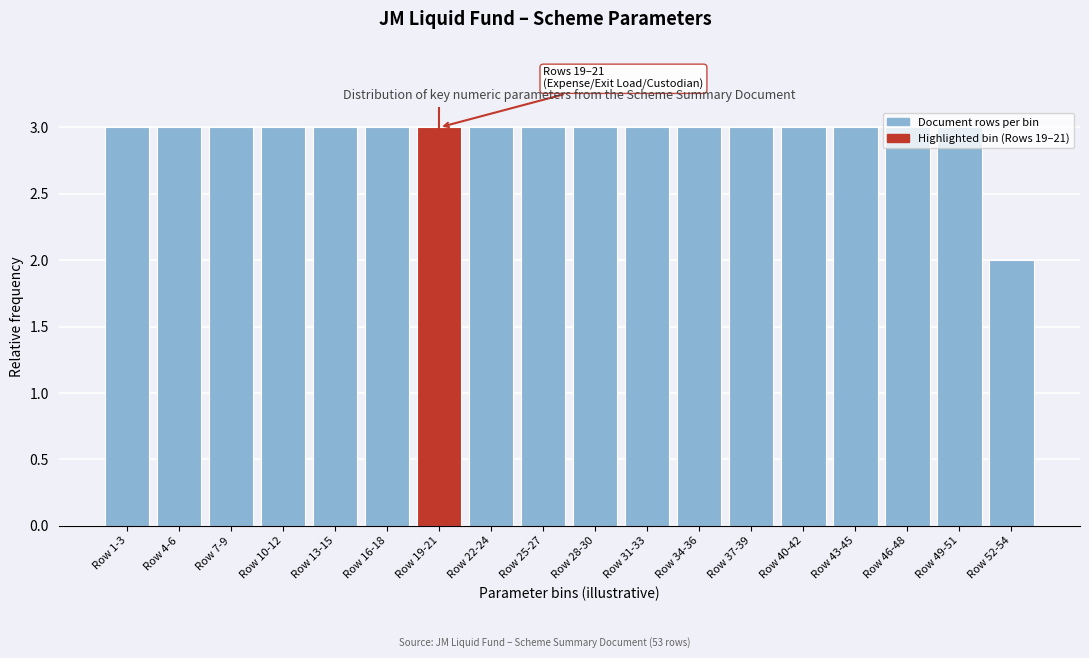

What is the sum of all values?

53